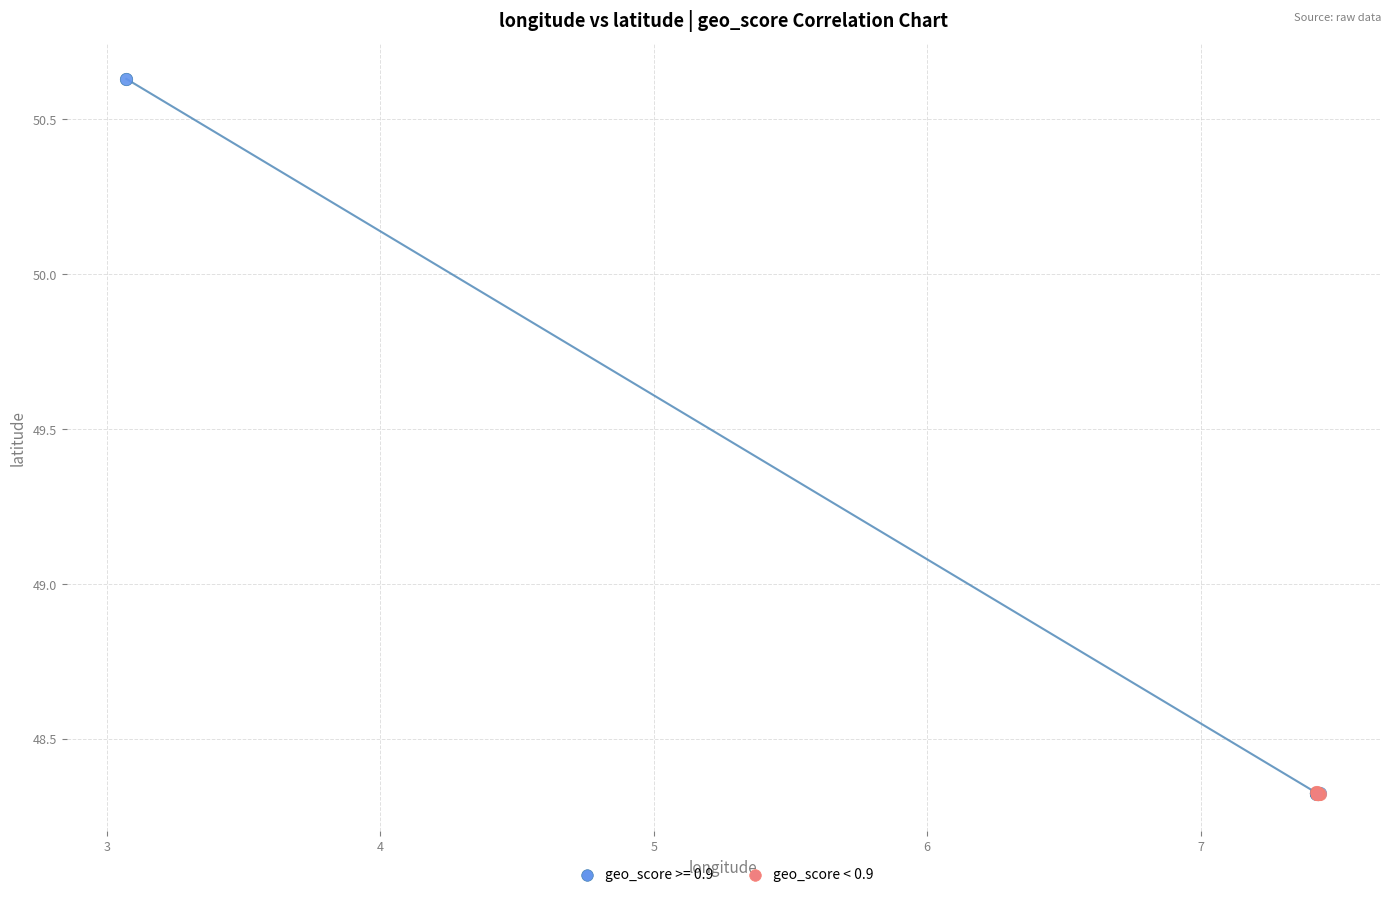

Which series has the widest spread of Y values?

geo_score >= 0.9